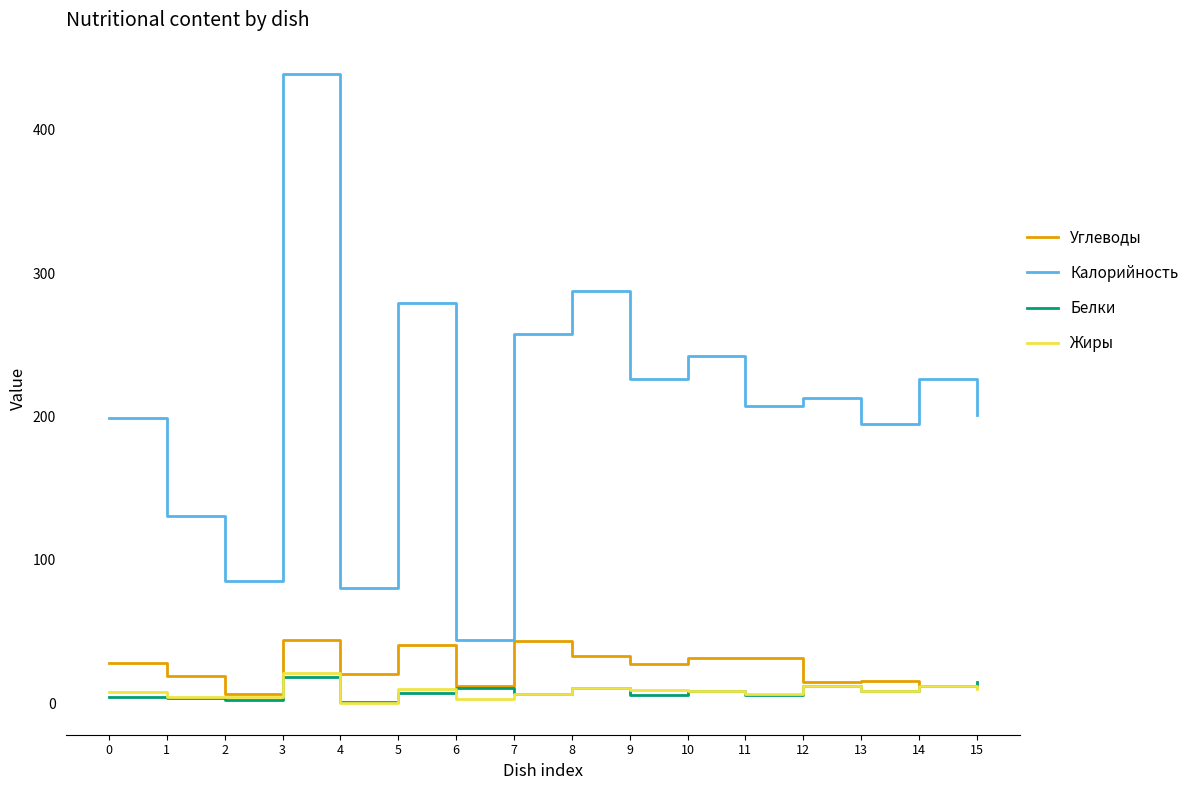

What is the highest value of the Углеводы series?

44.2